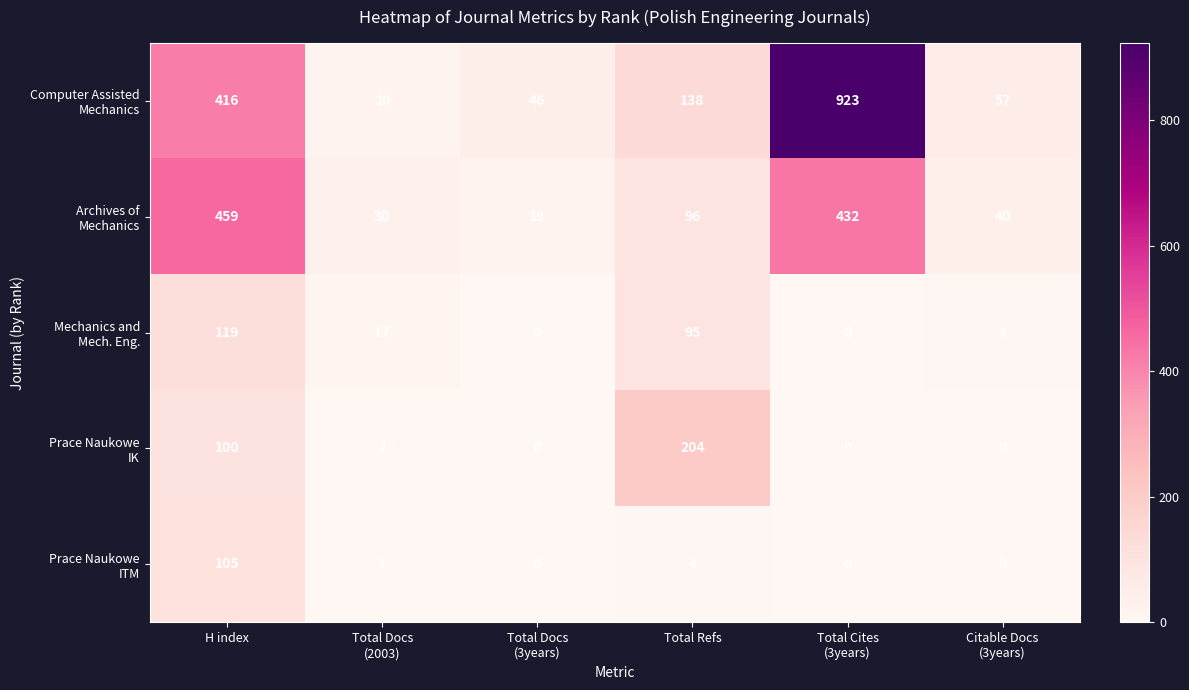

What is the total value across all series at H index?

1199